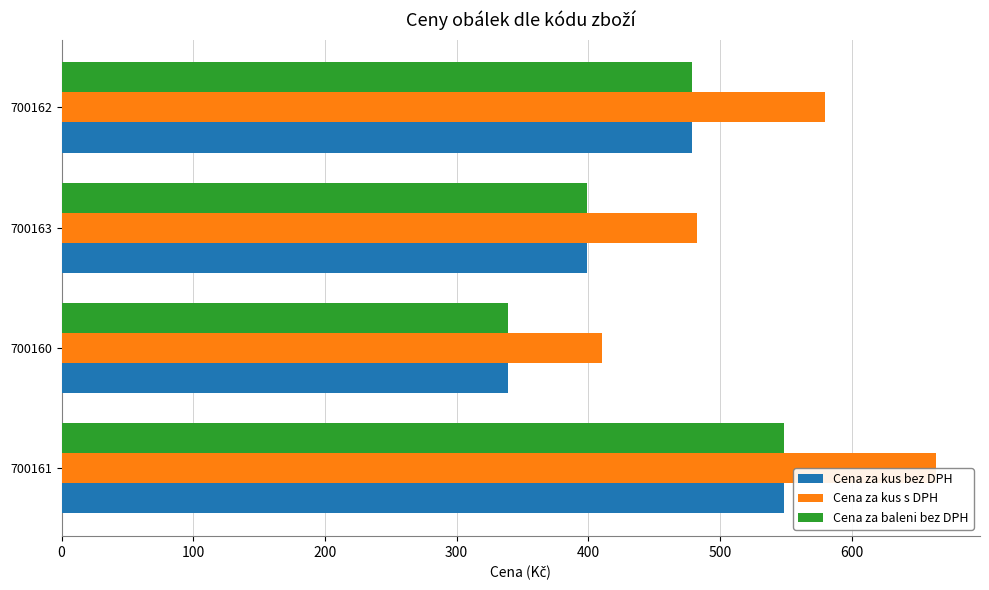

Is the value of Cena za kus bez DPH at 700163 greater than the value of Cena za kus s DPH at 700162?

No